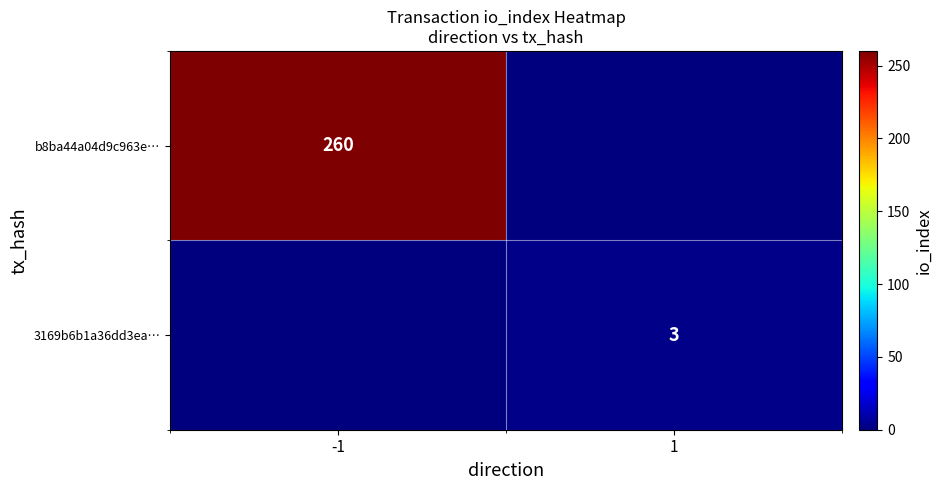

True or false: 3169b6b1a36dd3ea… has a value of 4 at 1.

False